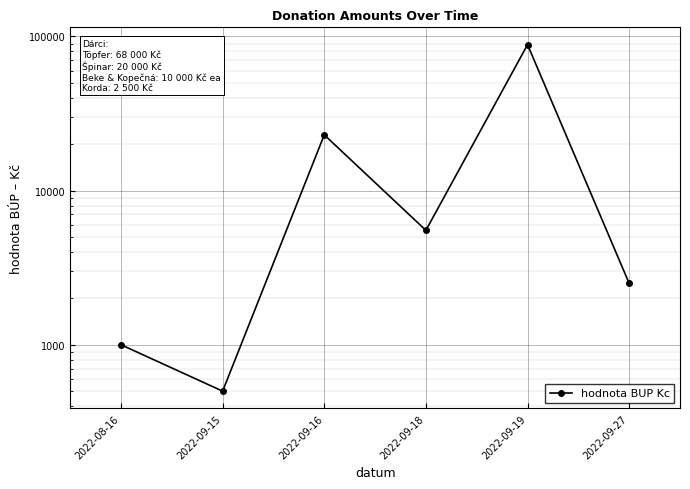

What is the label of the 1st point from the right?

2022-09-27